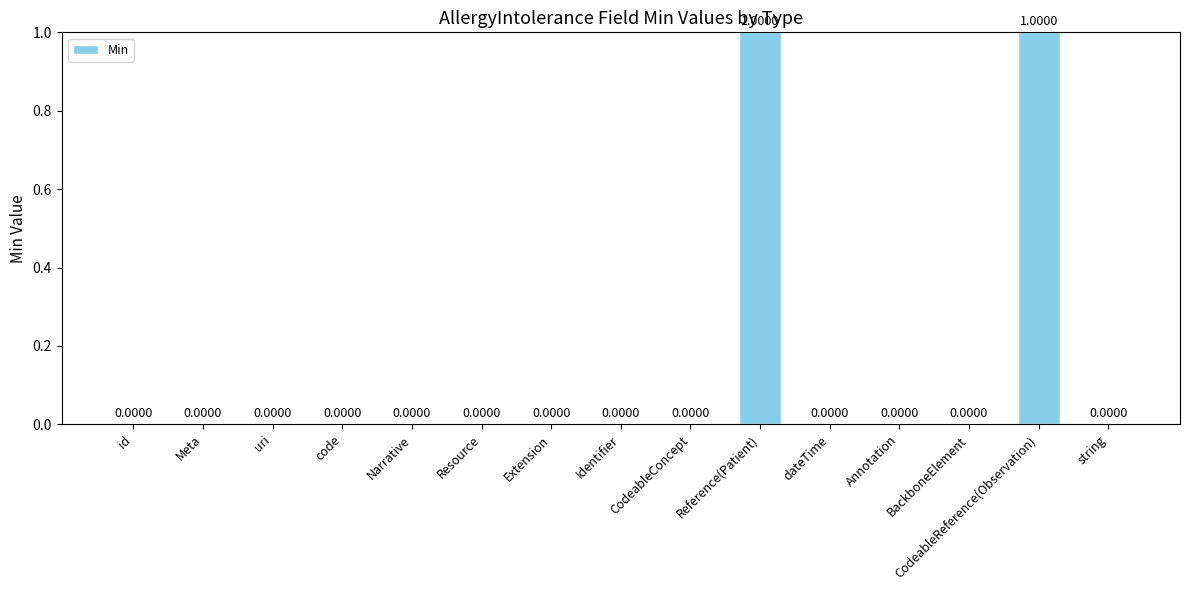

Are the bars grouped side by side (vs. stacked)?

No